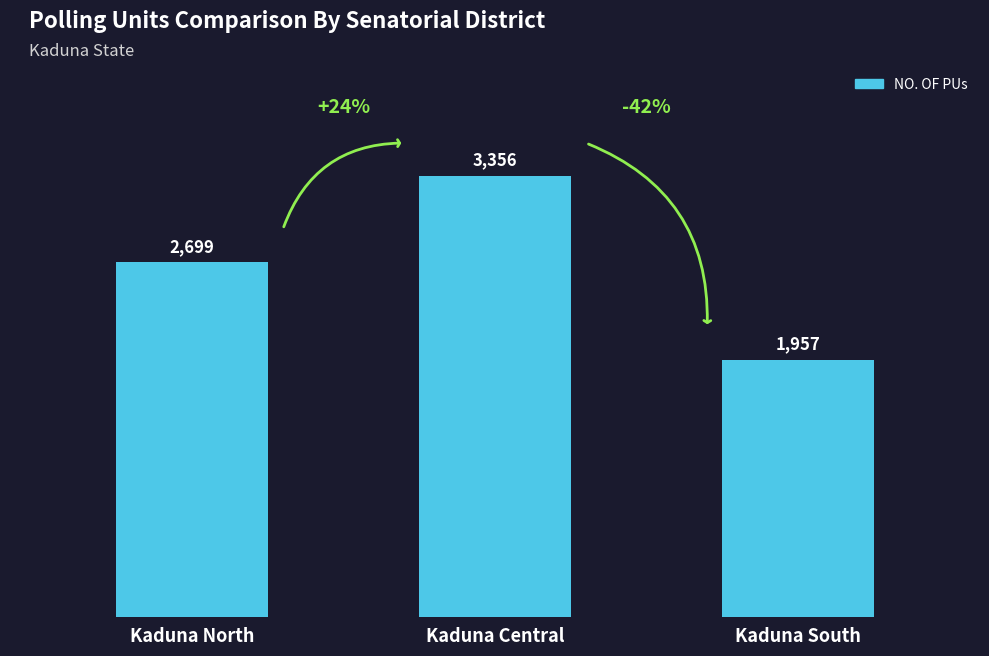

What value does the data have at Kaduna Central, to the nearest 10?

3360